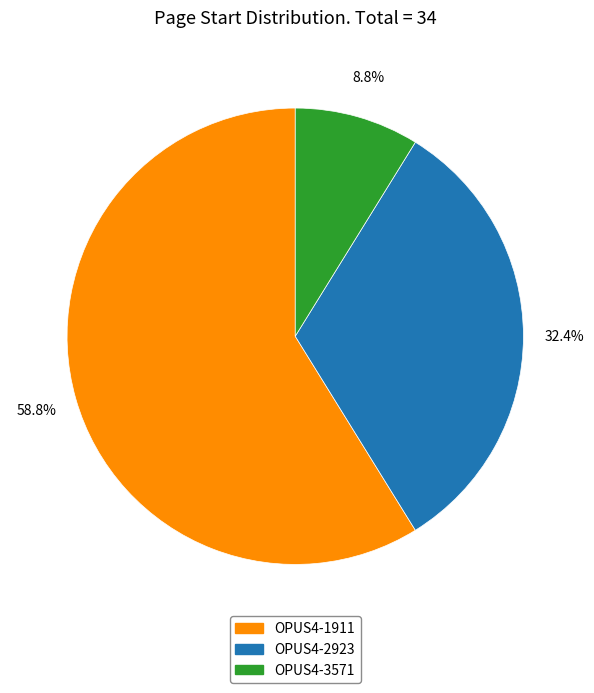

To the nearest percent, what is the difference between the OPUS4-3571 and OPUS4-1911 slice percentages?

50%